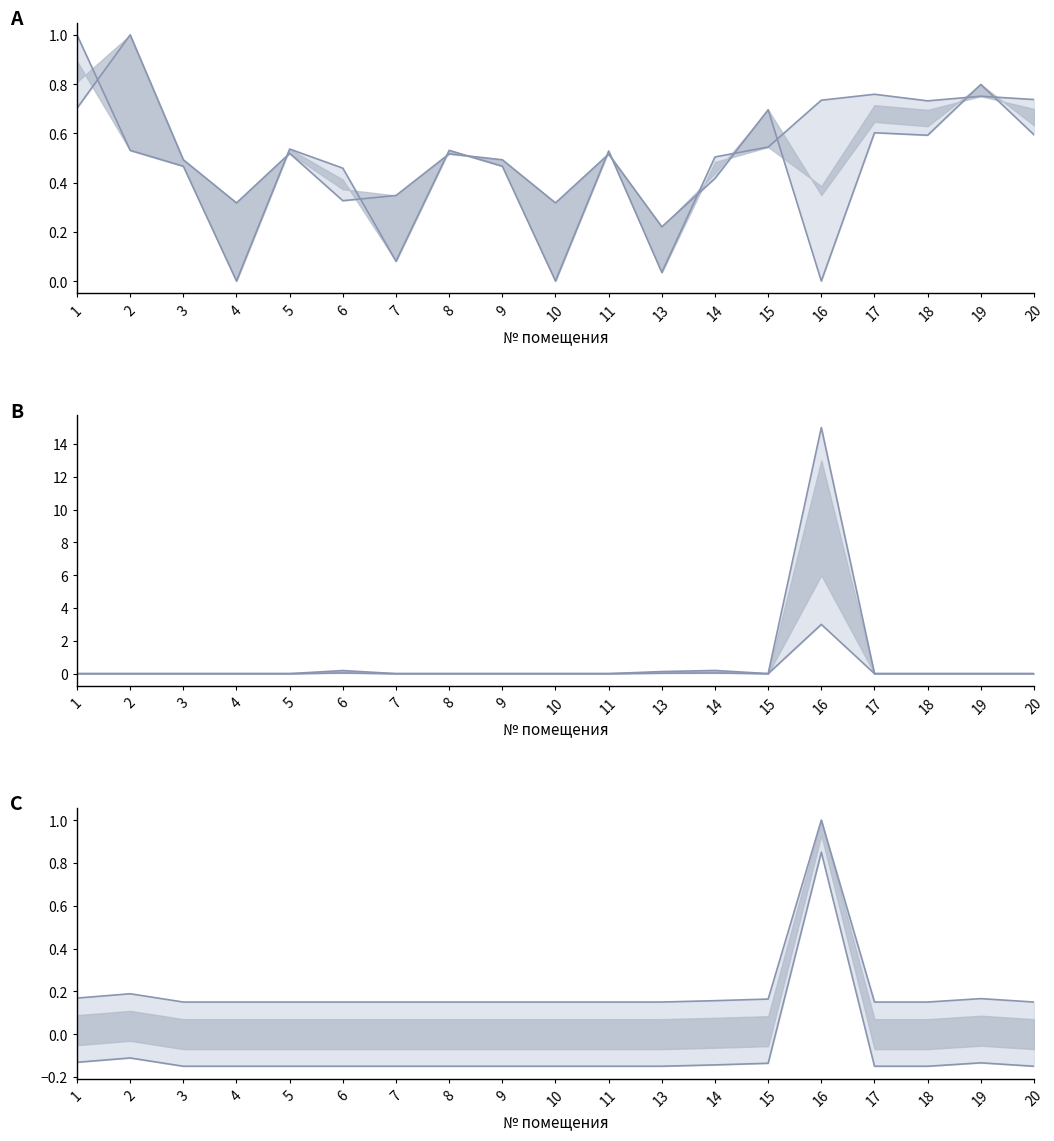

List the labels in order of засчитано (верх) value, largest first.

16, 14, 6, 13, 1, 2, 3, 4, 5, 7, 8, 9, 10, 11, 15, 17, 18, 19, 20